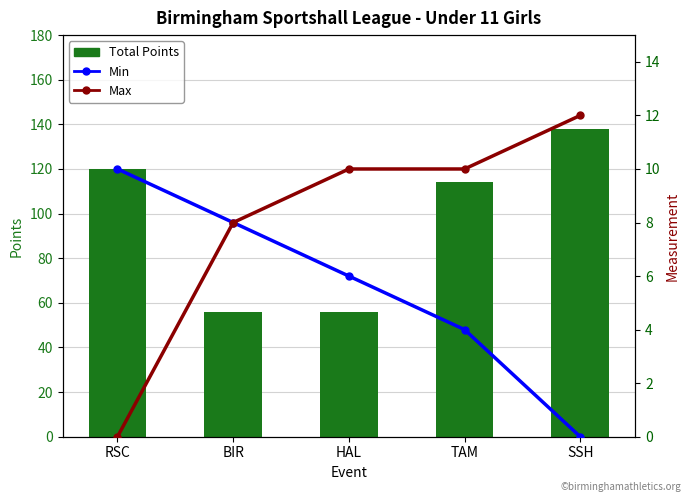

List the labels in order of Total Points value, largest first.

SSH, RSC, TAM, BIR, HAL